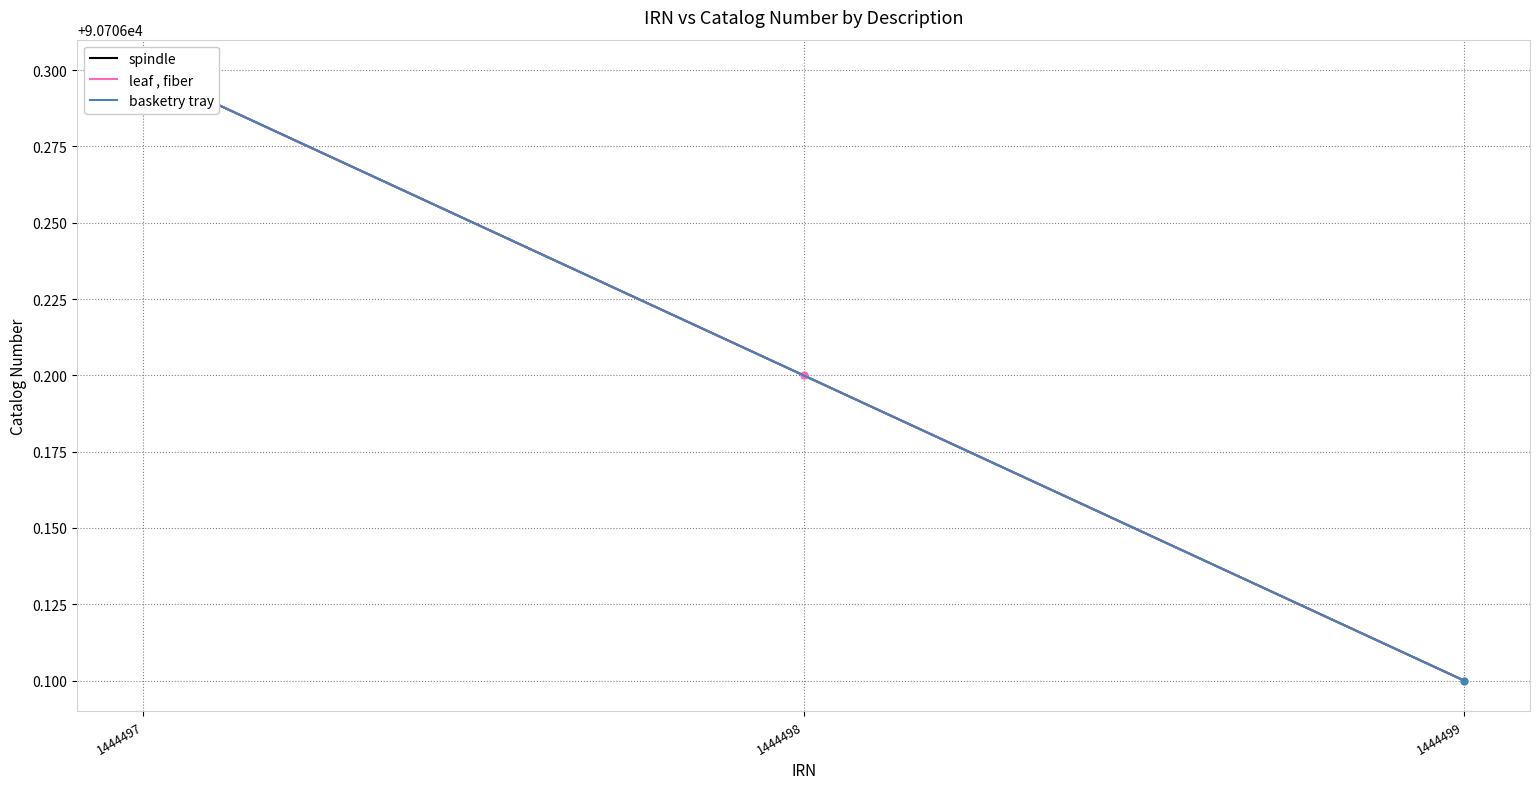

At which label is leaf , fiber closest to 90706?

1444499